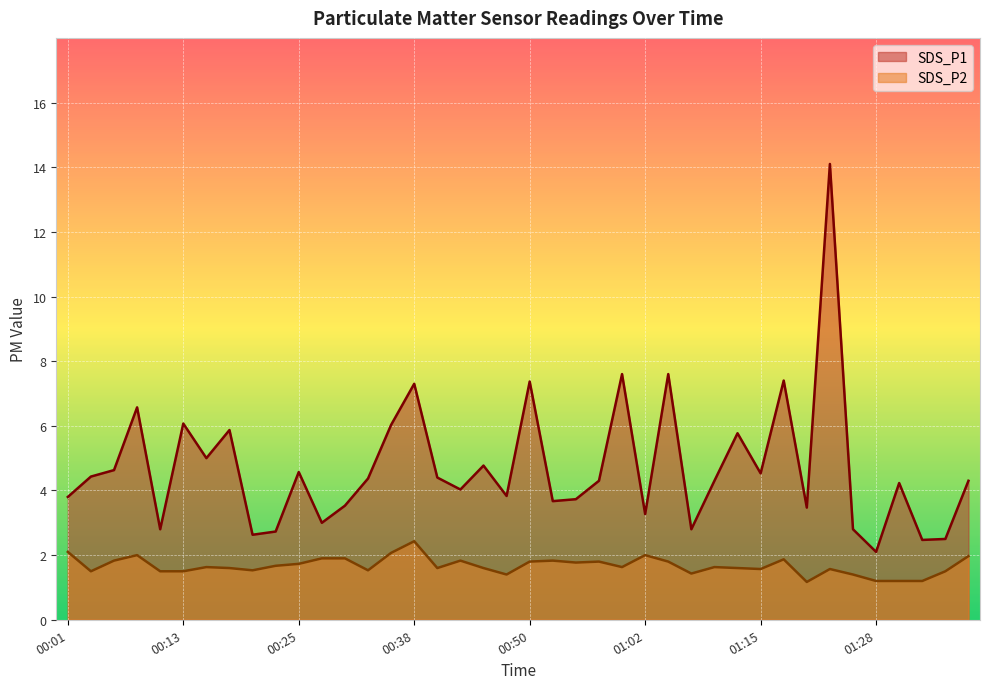

Rank the series by their maximum value, from lowest to highest.

SDS_P2, SDS_P1